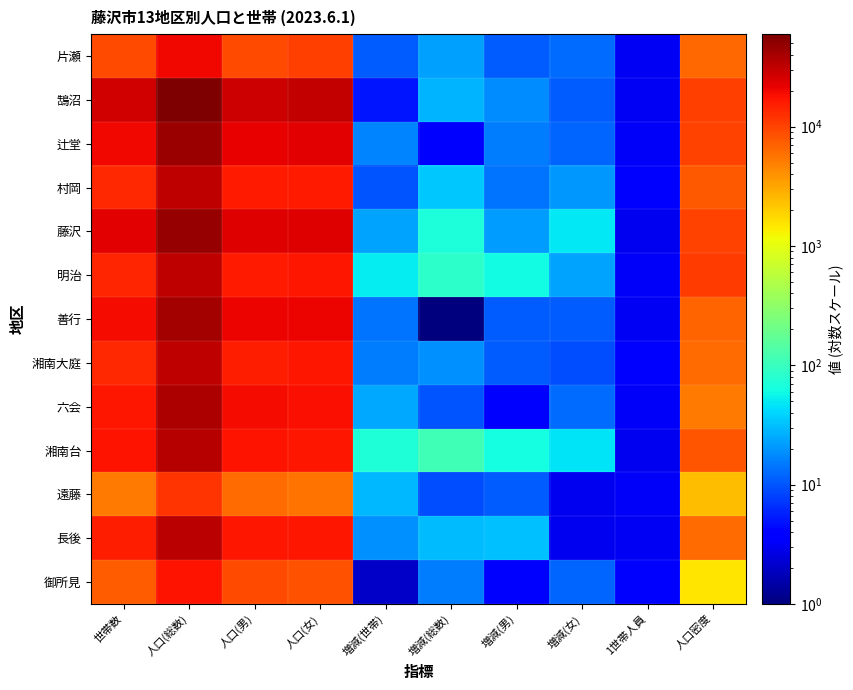

Rank the series at 増減(女) from highest to lowest value.

藤沢, 湘南台, 明治, 村岡, 片瀬, 六会, 辻堂, 御所見, 鵠沼, 善行, 湘南大庭, 遠藤, 長後